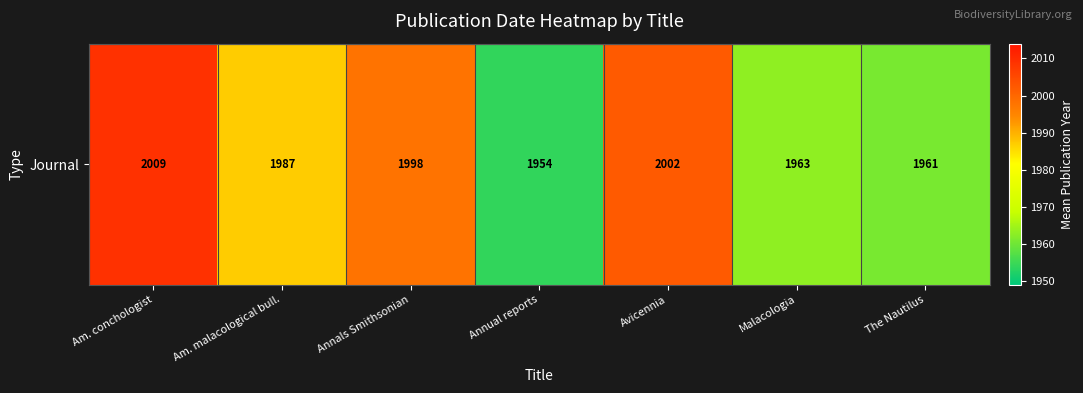

Which category has the highest value across all series?

Am. conchologist